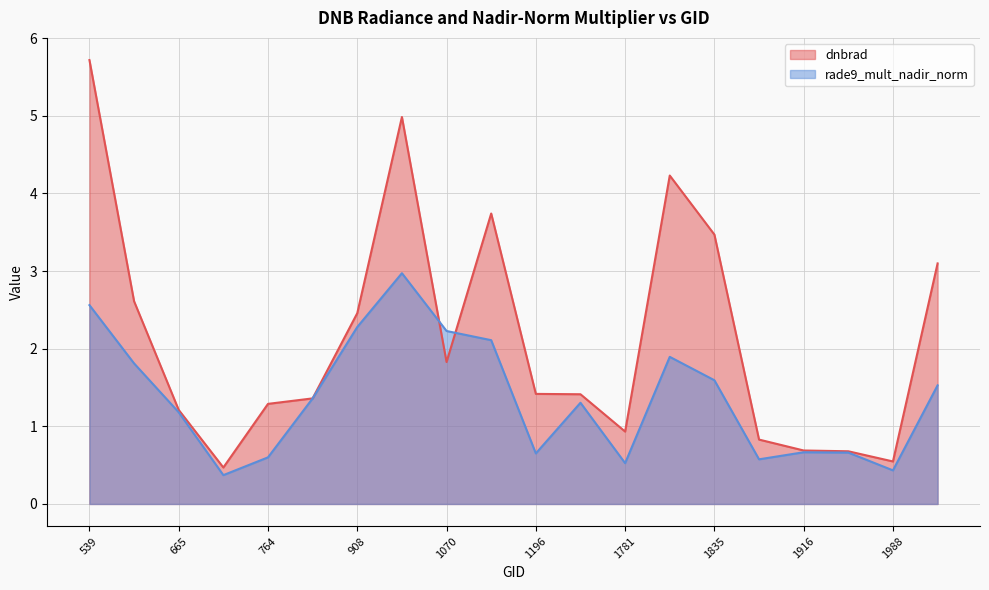

Between 1943 and 908, which is larger?

908